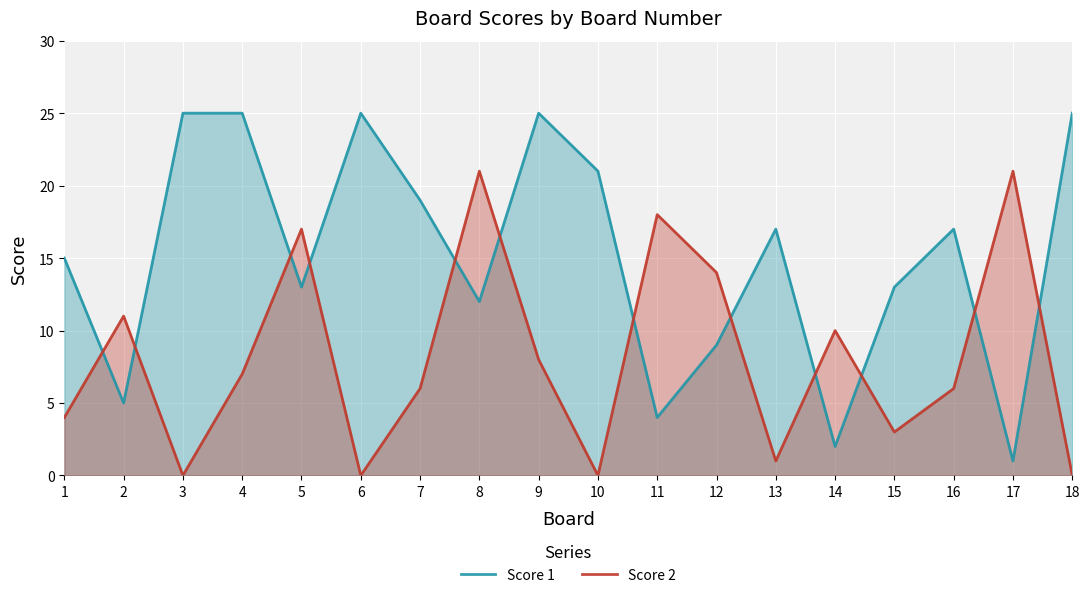

What is the total value across all series at 6?

25